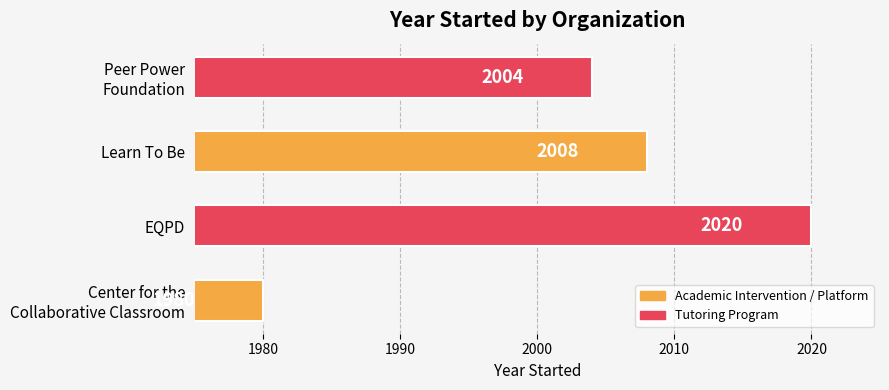

What is the difference between the second highest and minimum values?

28